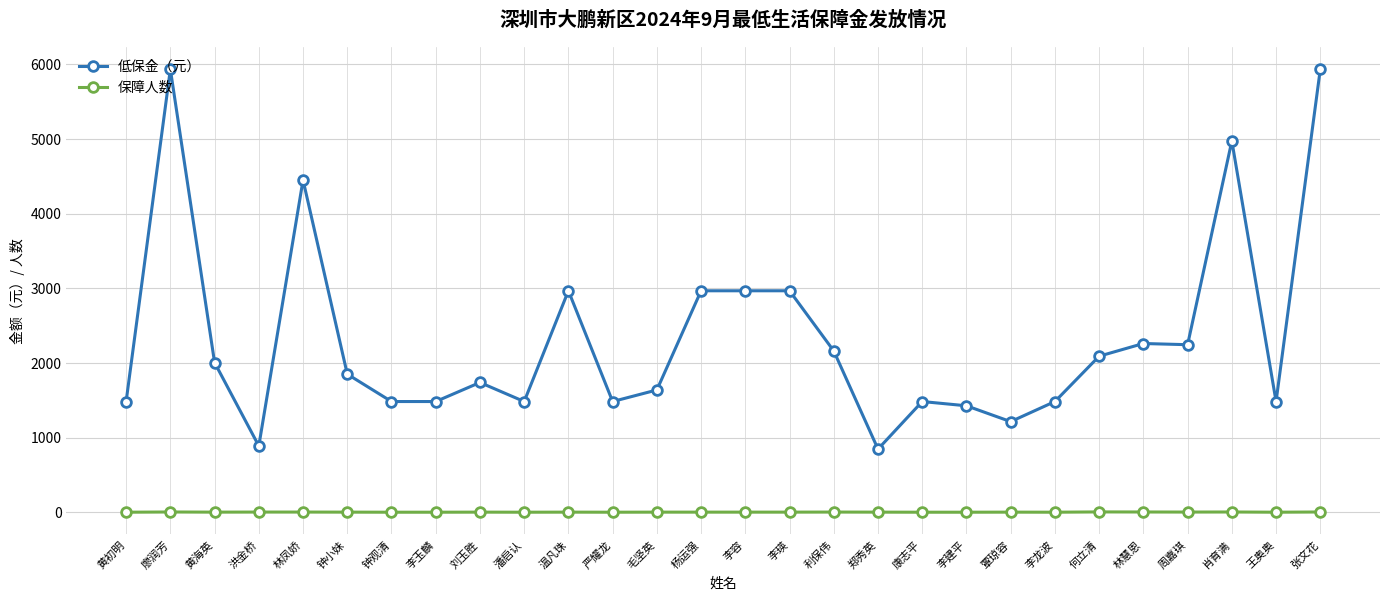

What is the maximum value shown in the chart?

5932